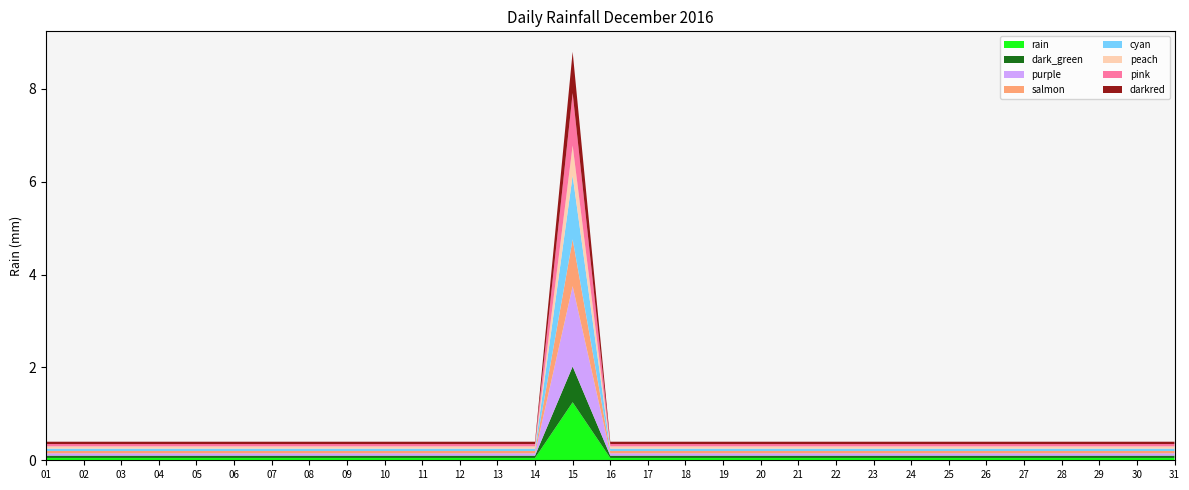

Reading left to right, transcribe all the data shown in this chart.

2016-12-01=0.0	2016-12-02=0.0	2016-12-03=0.0	2016-12-04=0.0	2016-12-05=0.0	2016-12-06=0.0	2016-12-07=0.0	2016-12-08=0.0	2016-12-09=0.0	2016-12-10=0.0	2016-12-11=0.0	2016-12-12=0.0	2016-12-13=0.0	2016-12-14=0.0	2016-12-15=1.2	2016-12-16=0.0	2016-12-17=0.0	2016-12-18=0.0	2016-12-19=0.0	2016-12-20=0.0	2016-12-21=0.0	2016-12-22=0.0	2016-12-23=0.0	2016-12-24=0.0	2016-12-25=0.0	2016-12-26=0.0	2016-12-27=0.0	2016-12-28=0.0	2016-12-29=0.0	2016-12-30=0.0	2016-12-31=0.0